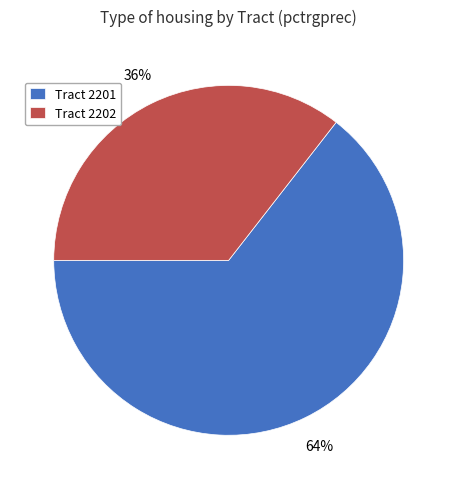

Count the number of slices in the pie.

2